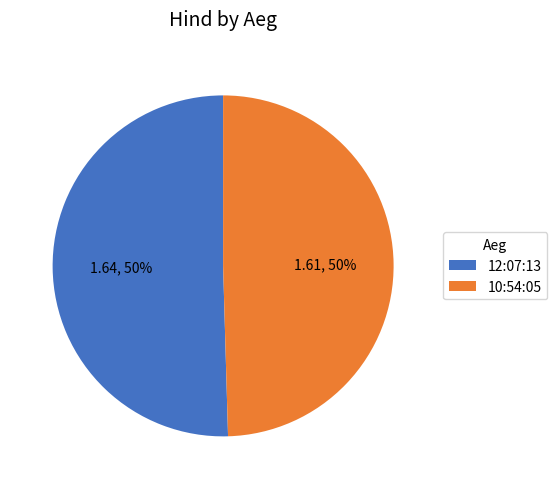

Approximately how many times larger is the value at 12:07:13 compared to 10:54:05?

1.0